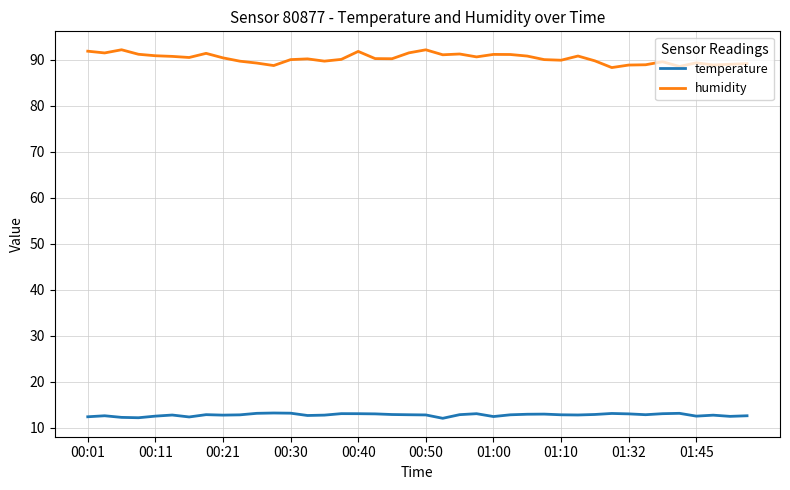

Which series has the largest range (max minus min)?

humidity